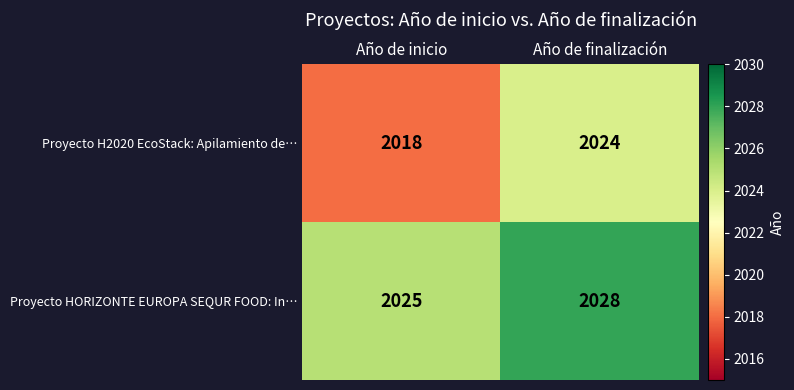

The value of Proyecto HORIZONTE EUROPA SEQUR FOOD: In… at Año de inicio is 2025. True or false?

True